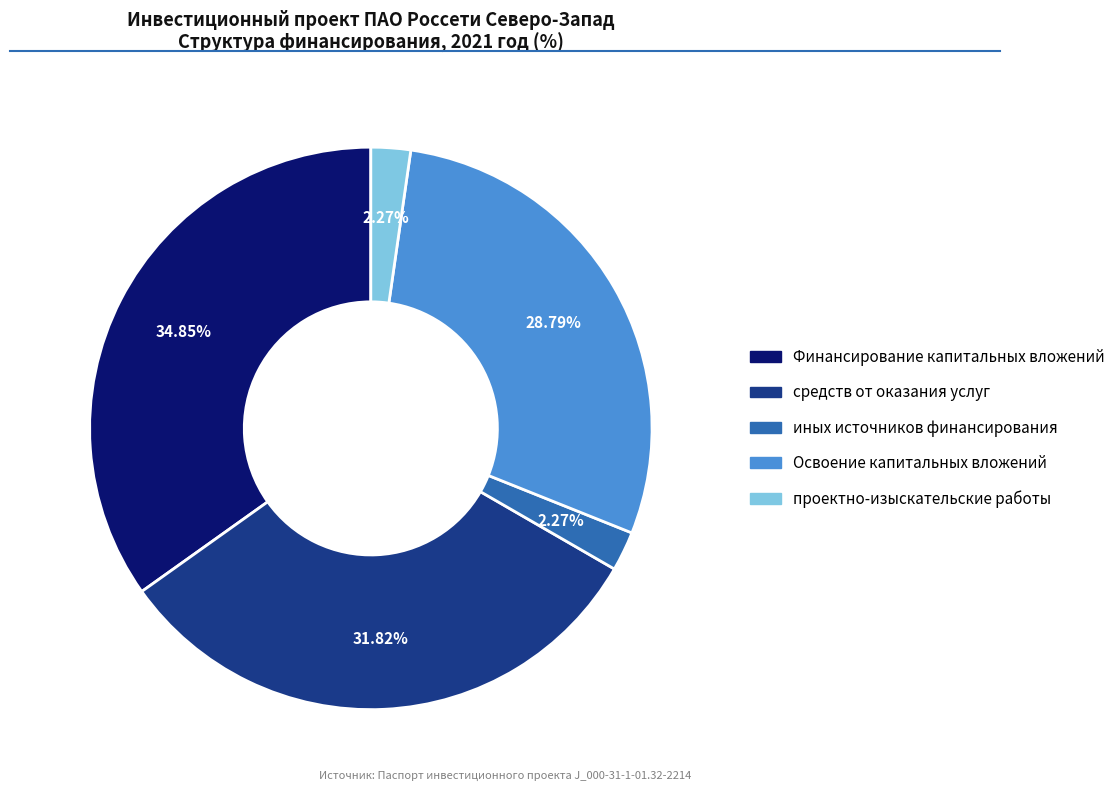

Is проектно-изыскательские работы the majority of the pie?

No